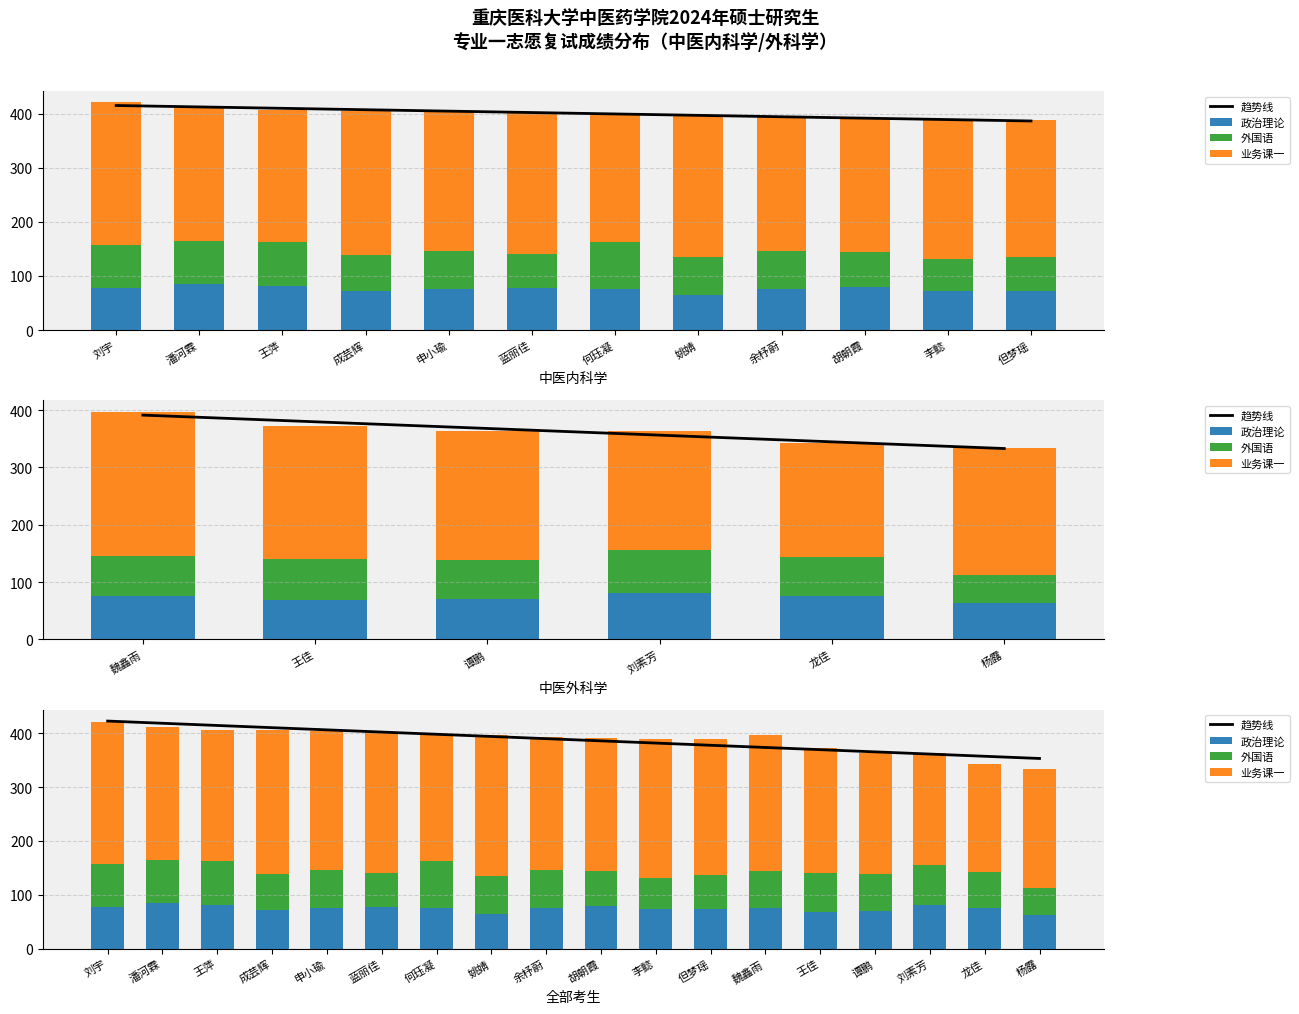

What position from the right is 何珏凝?

12